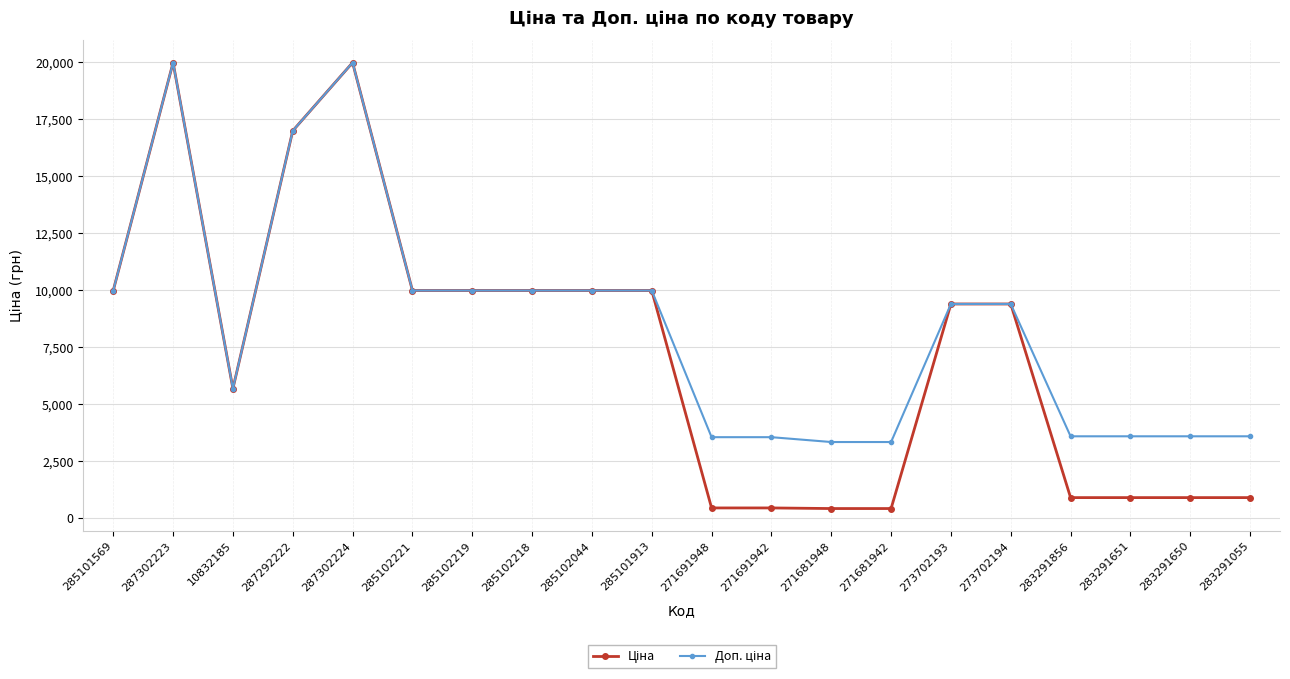

What is the total value across all series at 271691942?

3988.1